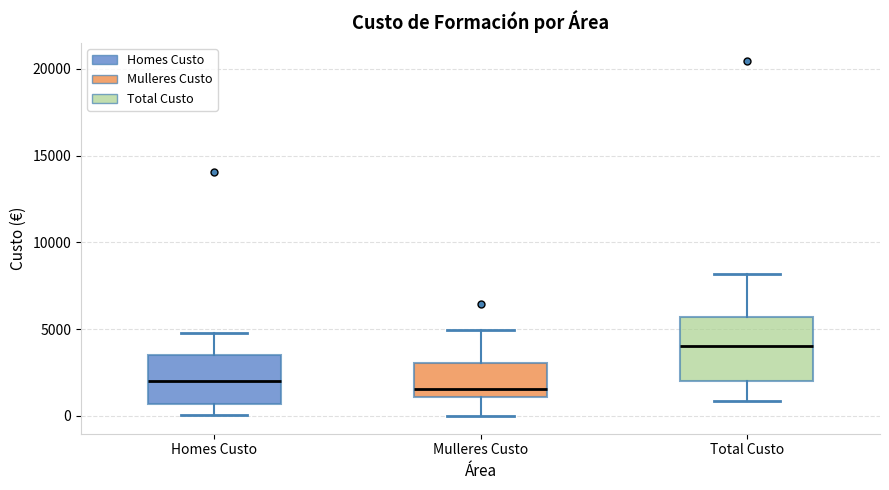

Comparing the boxes themselves (not the whiskers), which one is the tallest?

Total Custo